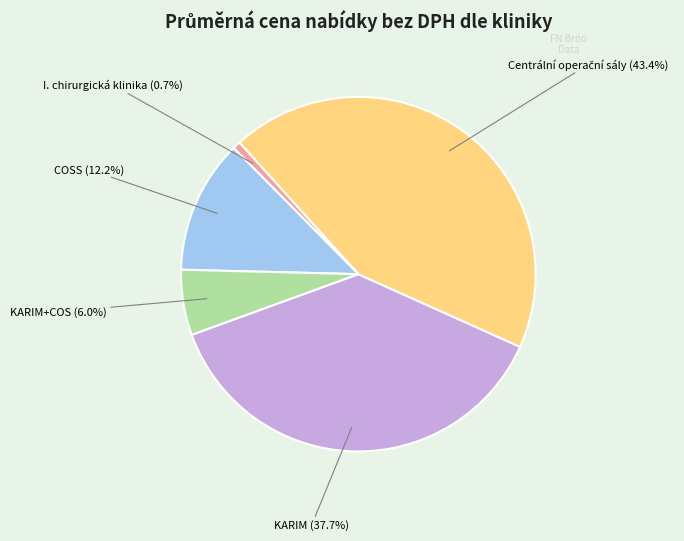

How many segments does this pie chart have?

5